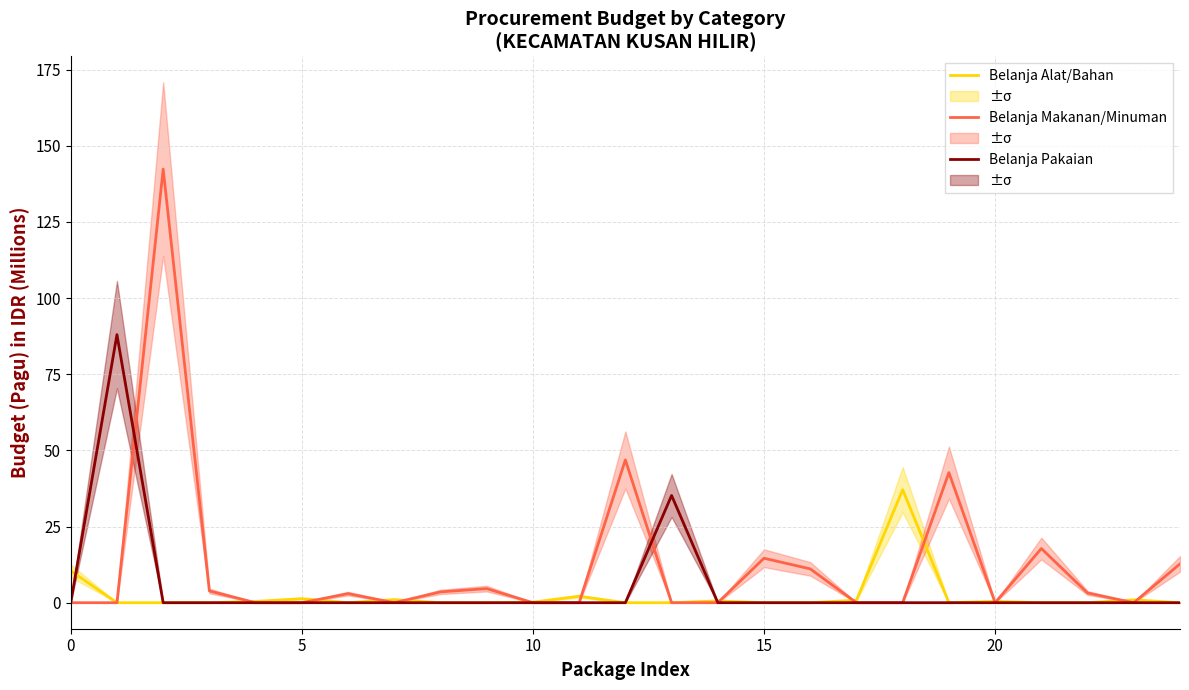

How many categories are shown in the chart?

25